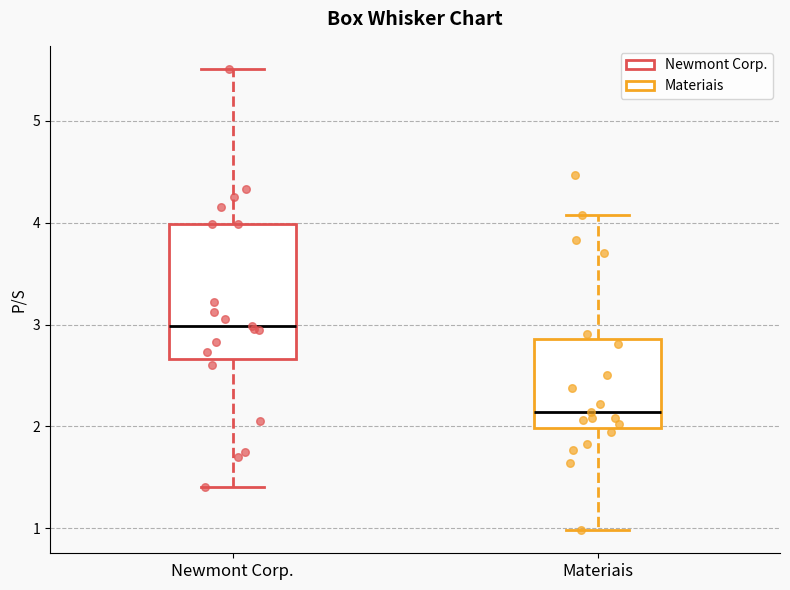

Which box has the highest median line?

Newmont Corp.